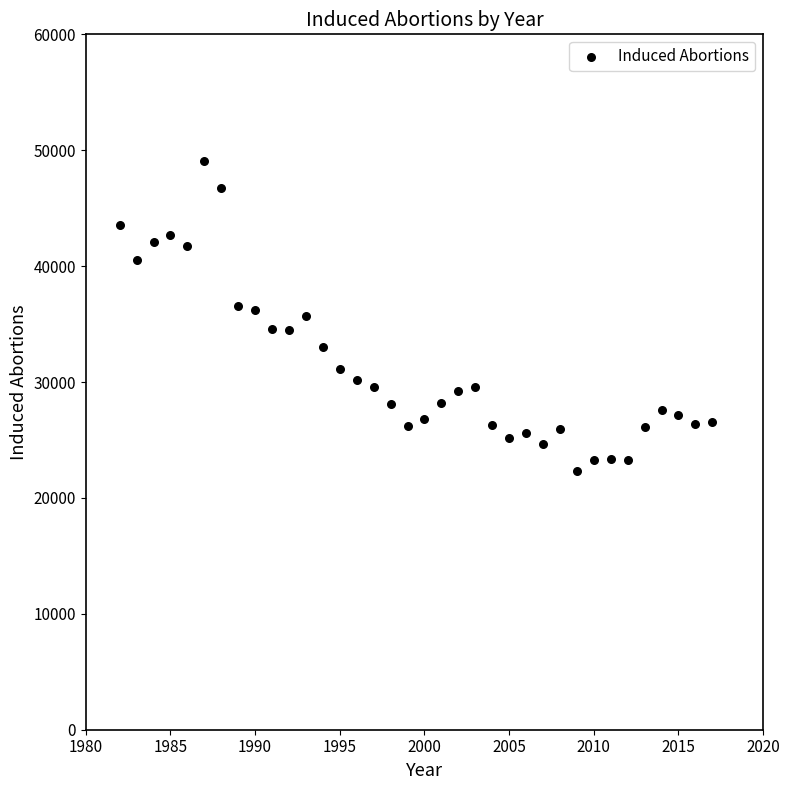

What is the range of X values (max minus min)?

35